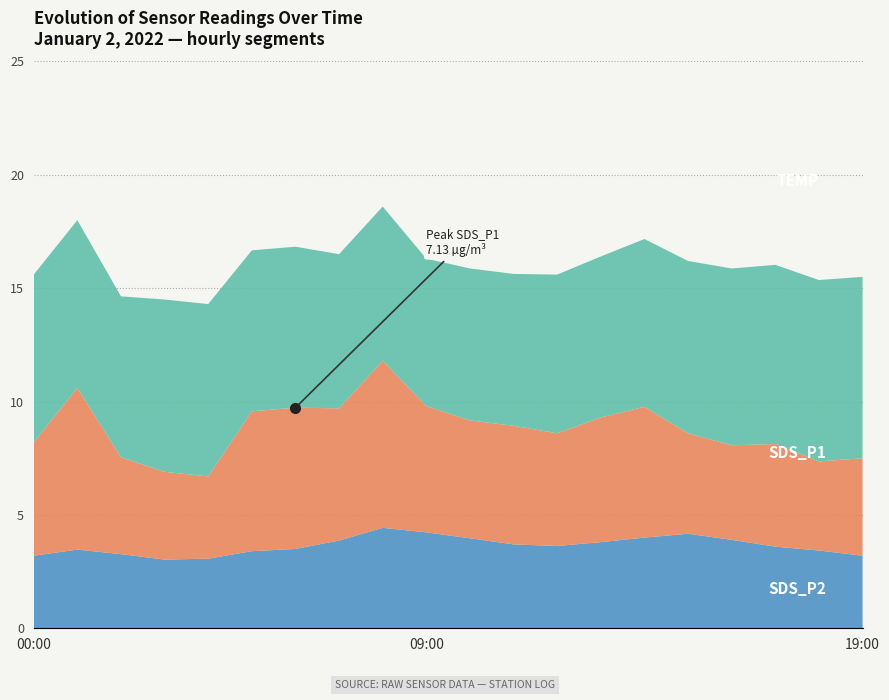

True or false: Temp has more than 0 points higher than both neighbors.

False